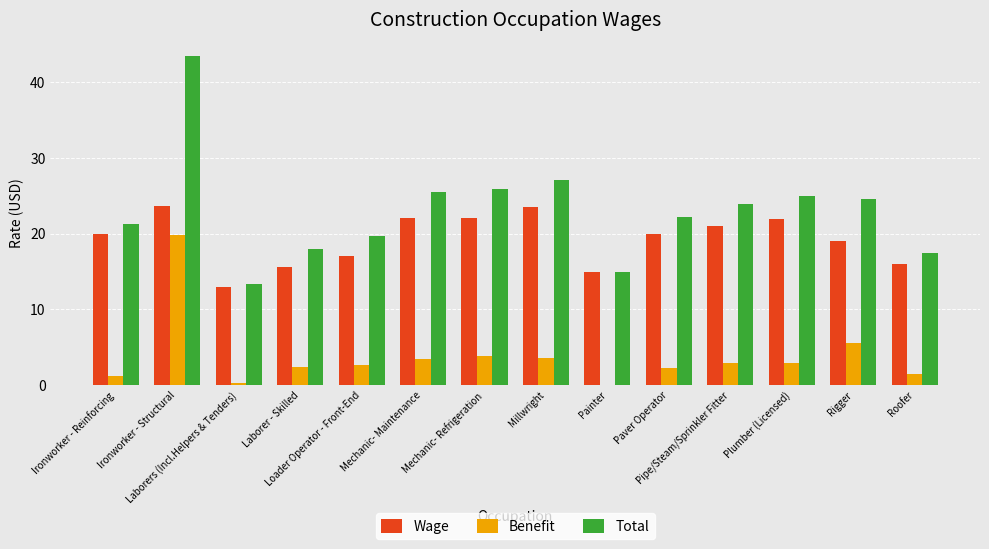

Reading left to right, list all the values displayed in this chart.

Wage: Ironworker - Reinforcing=20.0	Ironworker - Structural=23.6	Laborers (Incl.Helpers & Tenders)=13.0	Laborer - Skilled=15.6	Loader Operator - Front-End=17.0	Mechanic- Maintenance=22.0	Mechanic- Refrigeration=22.0	Millwright=23.5	Painter=15.0	Paver Operator=20.0	Pipe/Steam/Sprinkler Fitter=21.0	Plumber (Licensed)=21.9	Rigger=19.0	Roofer=16.0
Benefit: Ironworker - Reinforcing=1.2	Ironworker - Structural=19.8	Laborers (Incl.Helpers & Tenders)=0.3	Laborer - Skilled=2.4	Loader Operator - Front-End=2.7	Mechanic- Maintenance=3.5	Mechanic- Refrigeration=3.9	Millwright=3.5	Painter=0.0	Paver Operator=2.3	Pipe/Steam/Sprinkler Fitter=2.9	Plumber (Licensed)=3.0	Rigger=5.5	Roofer=1.4
Total: Ironworker - Reinforcing=21.2	Ironworker - Structural=43.4	Laborers (Incl.Helpers & Tenders)=13.3	Laborer - Skilled=18.0	Loader Operator - Front-End=19.7	Mechanic- Maintenance=25.5	Mechanic- Refrigeration=25.9	Millwright=27.0	Painter=15.0	Paver Operator=22.3	Pipe/Steam/Sprinkler Fitter=23.9	Plumber (Licensed)=24.9	Rigger=24.5	Roofer=17.4